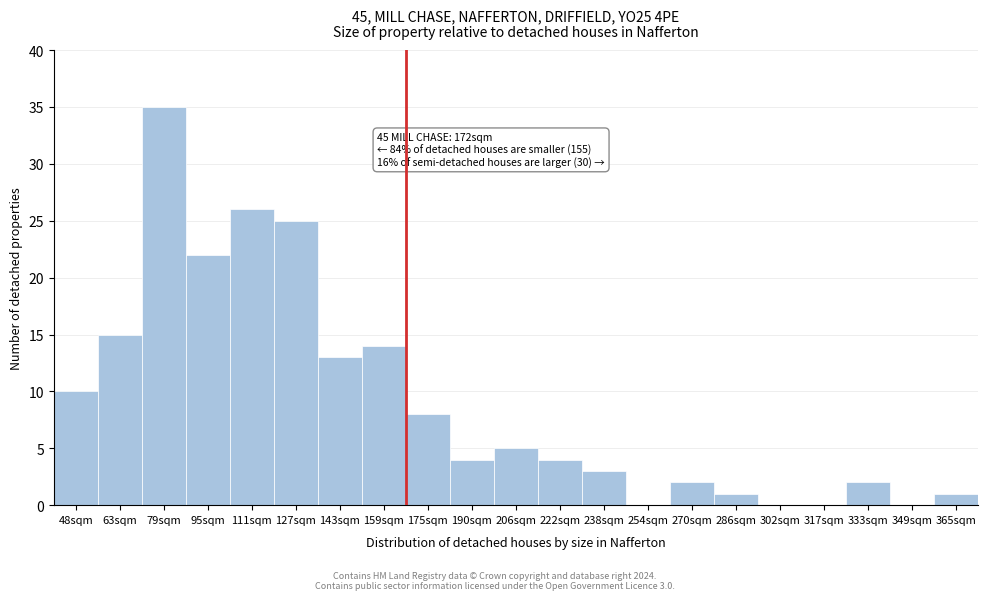

Reading left to right, what are all the values shown in this chart?

48sqm=10	63sqm=15	79sqm=35	95sqm=22	111sqm=26	127sqm=25	143sqm=13	159sqm=14	175sqm=8	190sqm=4	206sqm=5	222sqm=4	238sqm=3	254sqm=0	270sqm=2	286sqm=1	302sqm=0	317sqm=0	333sqm=2	349sqm=0	365sqm=1